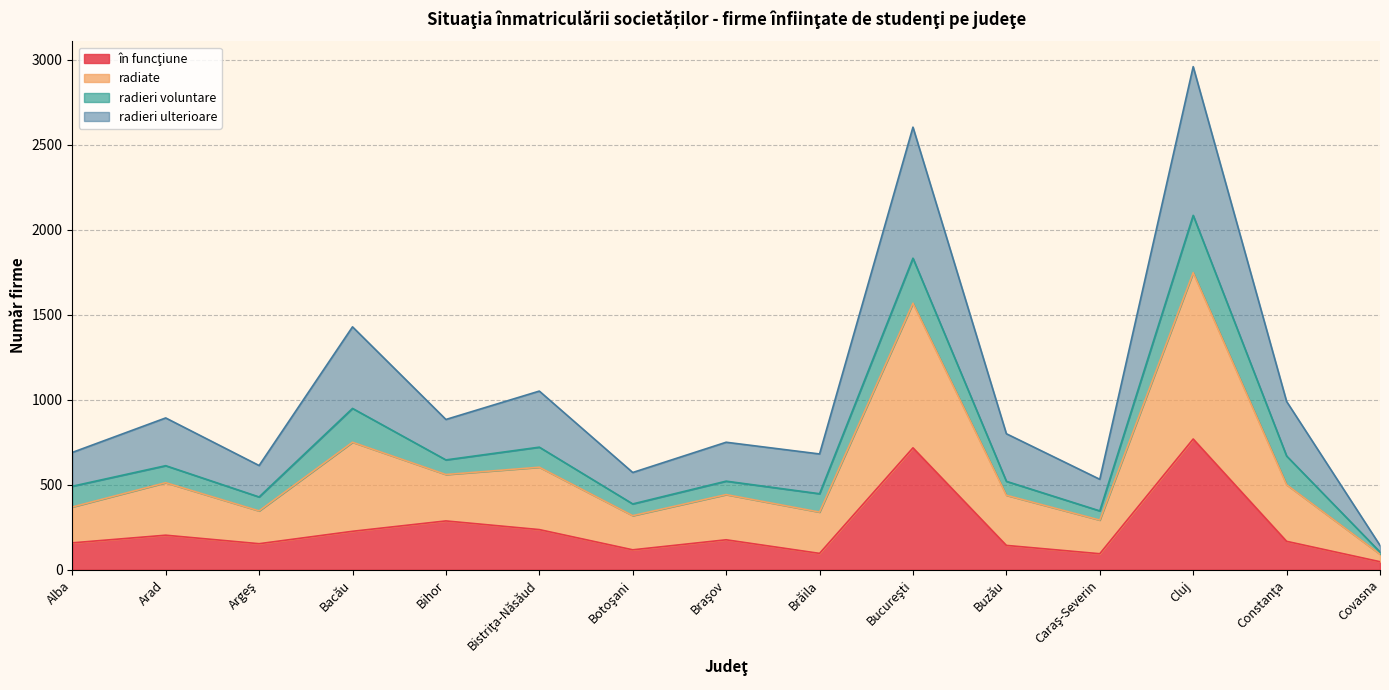

Which series has the largest range (max minus min)?

radiate